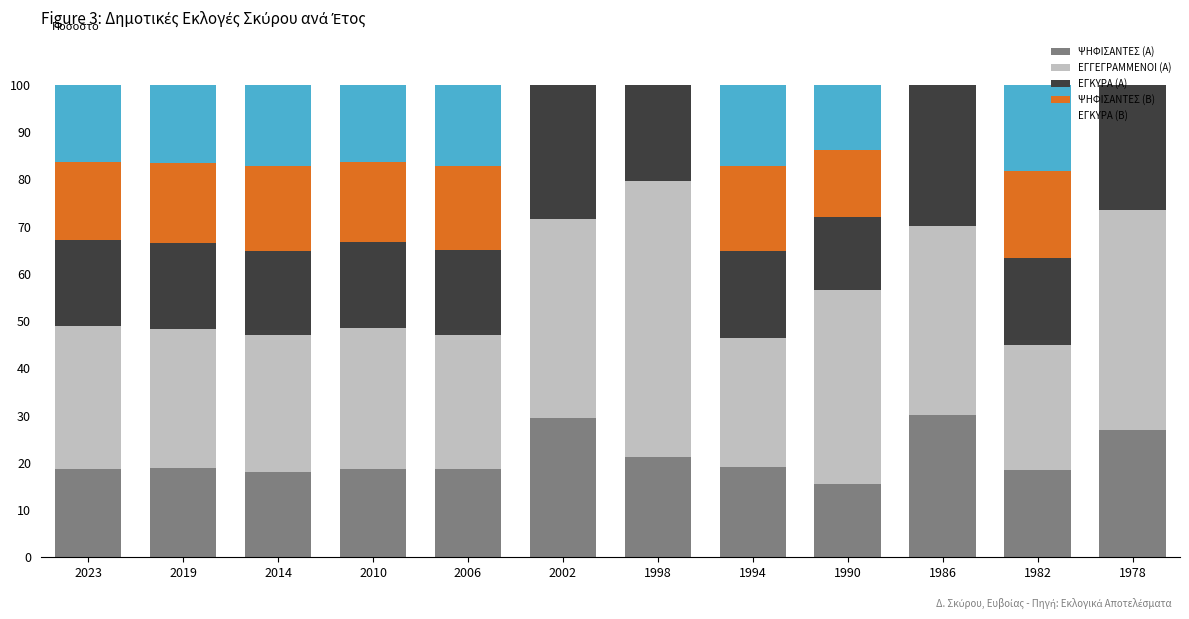

Are the bars horizontal?

No